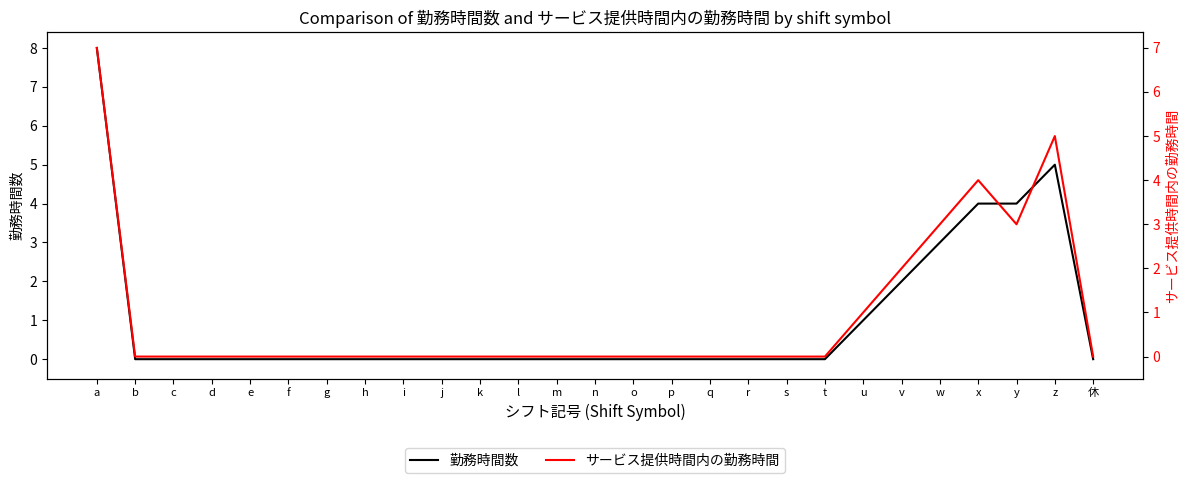

At which label is 勤務時間数 closest to 4?

x